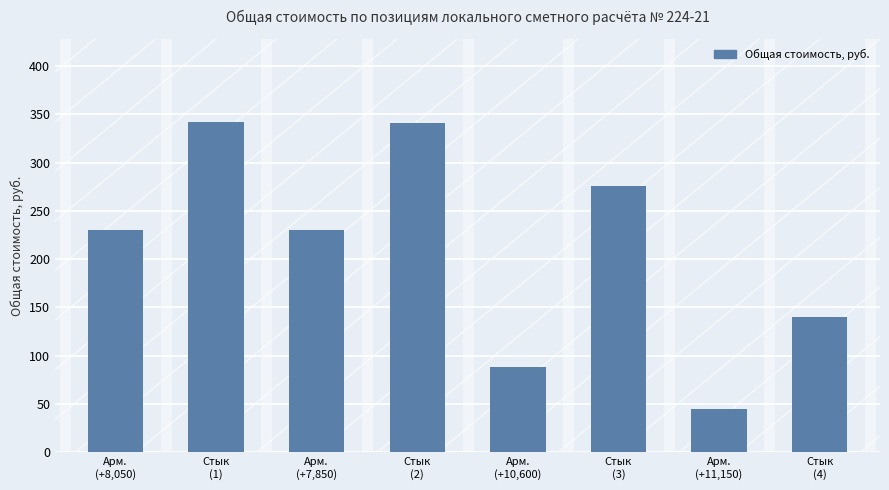

What is the maximum value shown in the chart?

342.4